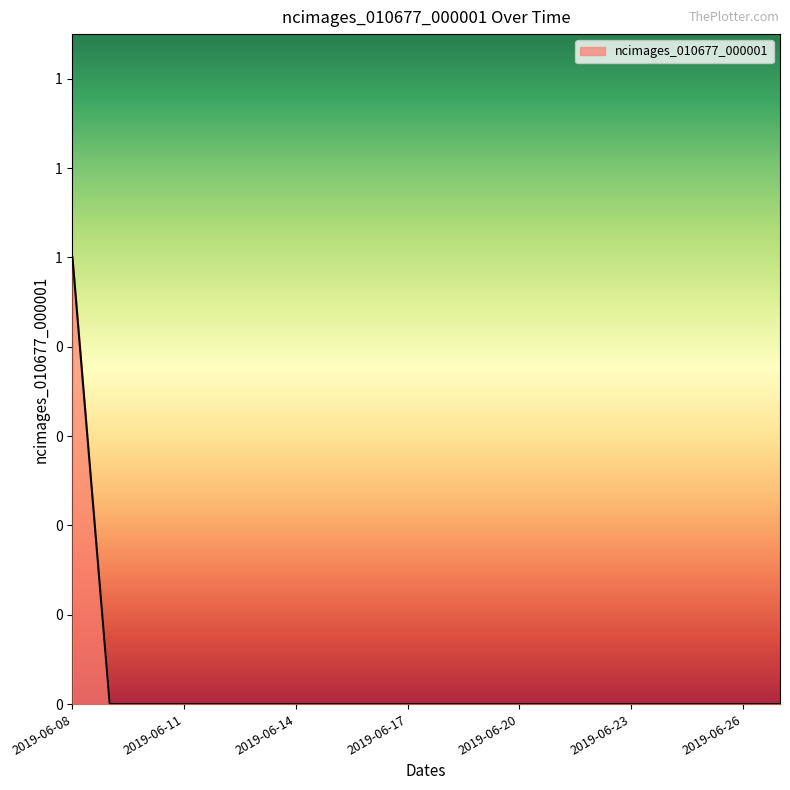

True or false: there are more than 1 points higher than both neighbors.

False